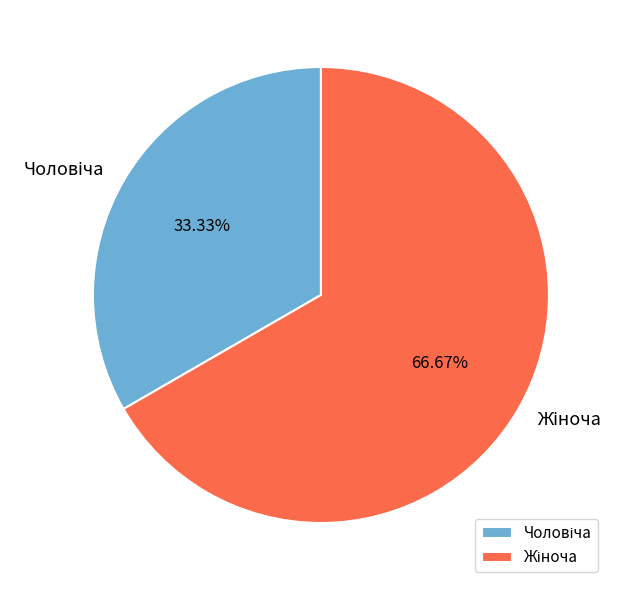

Does any single category account for the majority?

Yes